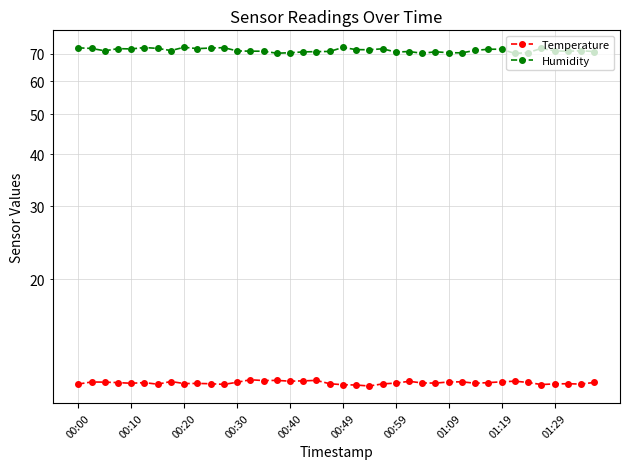

At which category is the sum across all series the highest?

00:20